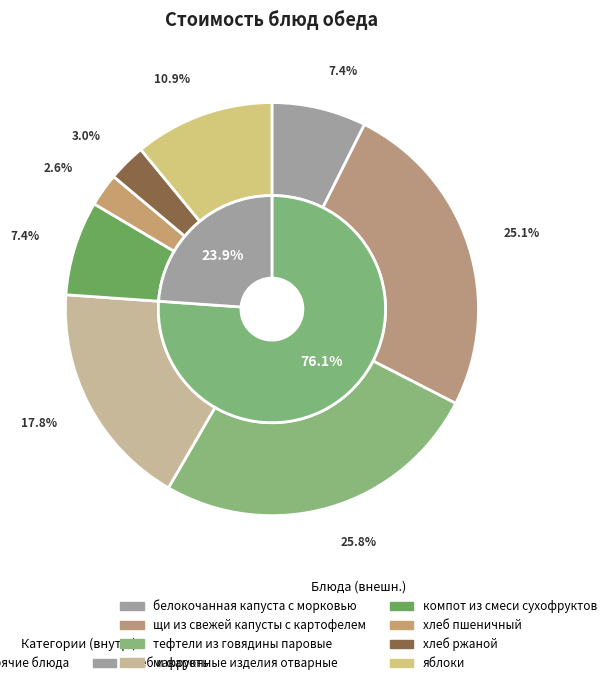

Count the number of slices in the pie.

8